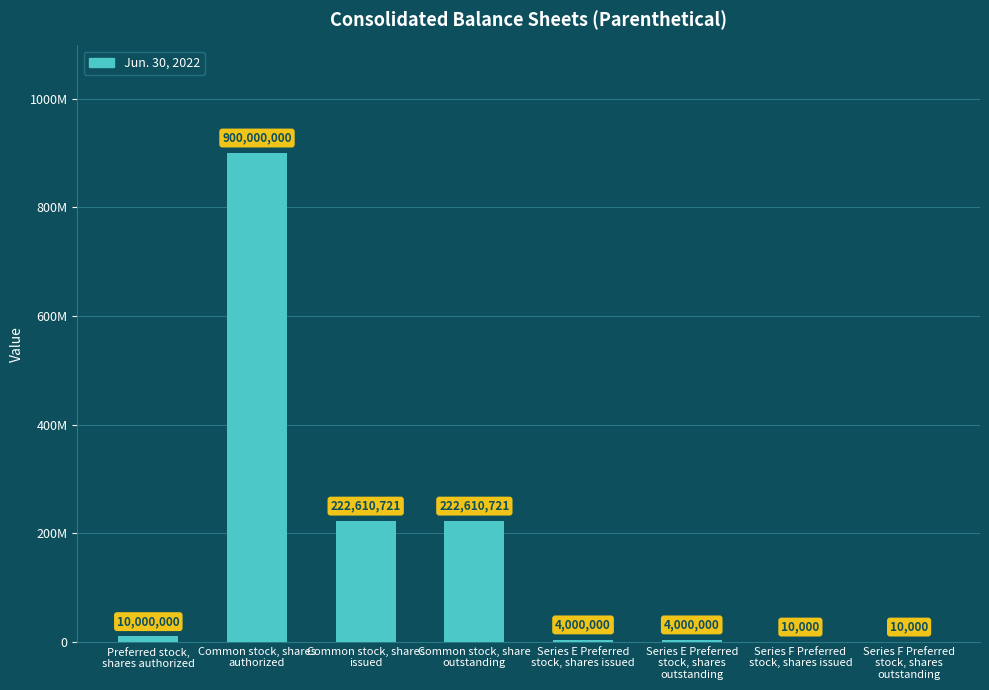

What is the value of the 4th bar from the left?

222610721